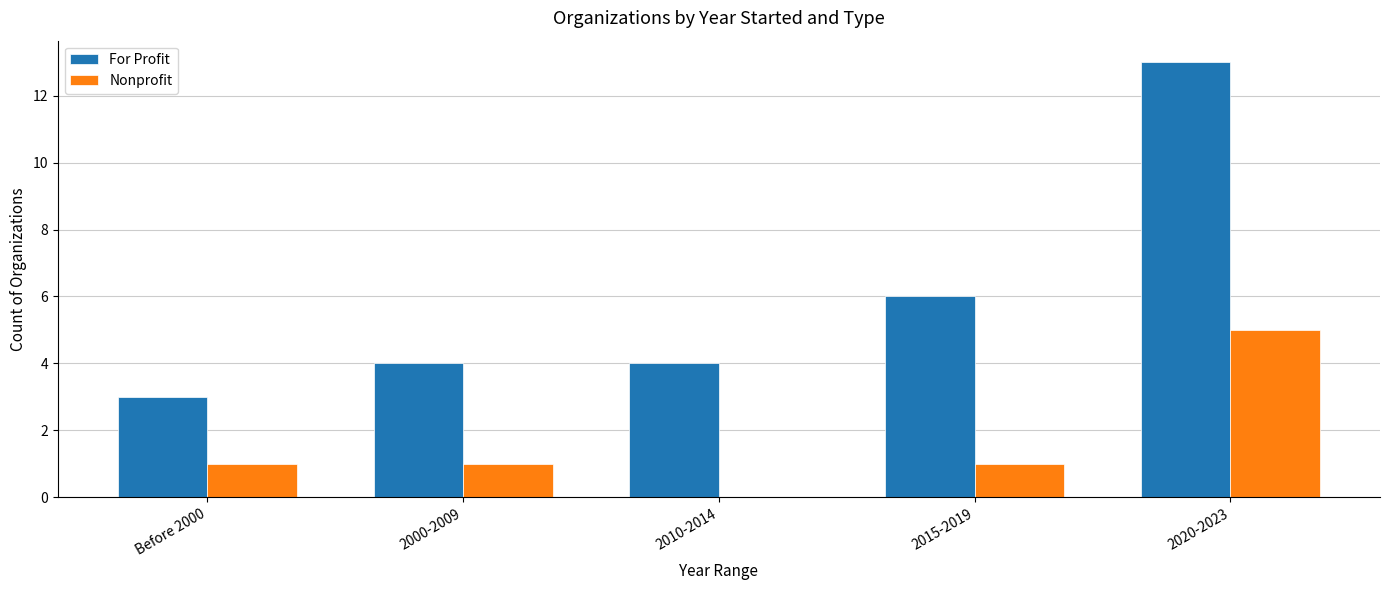

Where is For Profit nearest to the value 8?

2015-2019